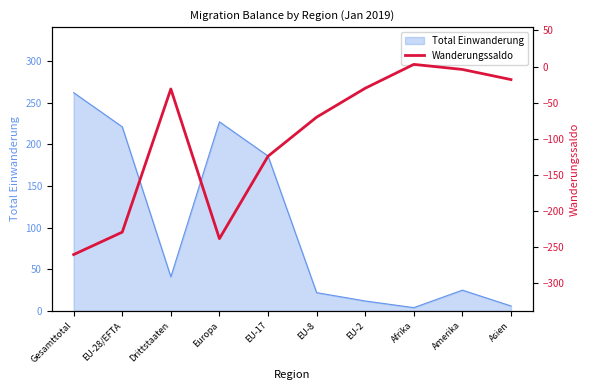

At which label is Total Einwanderung closest to 133?

EU-17